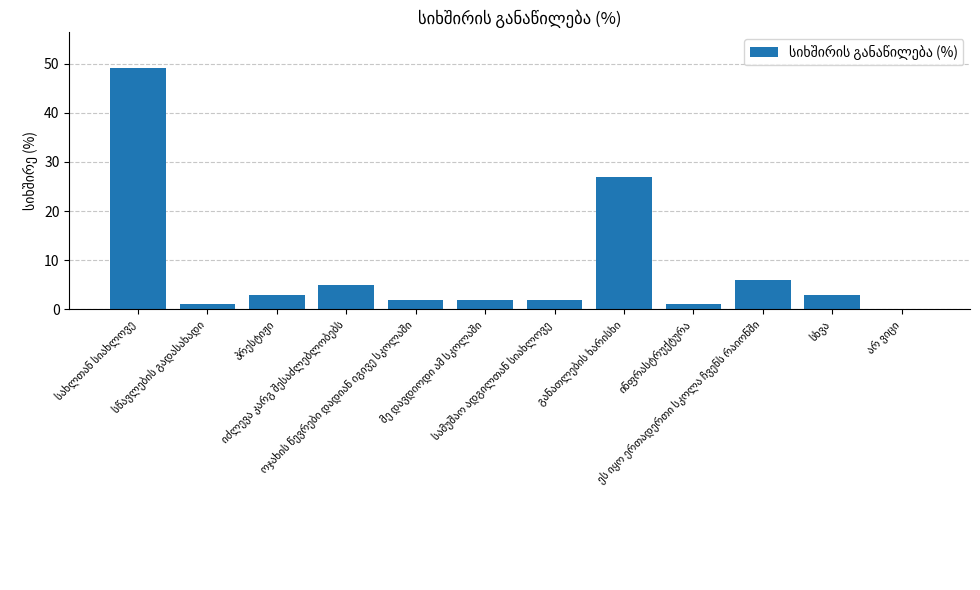

What is the greatest value displayed?

49